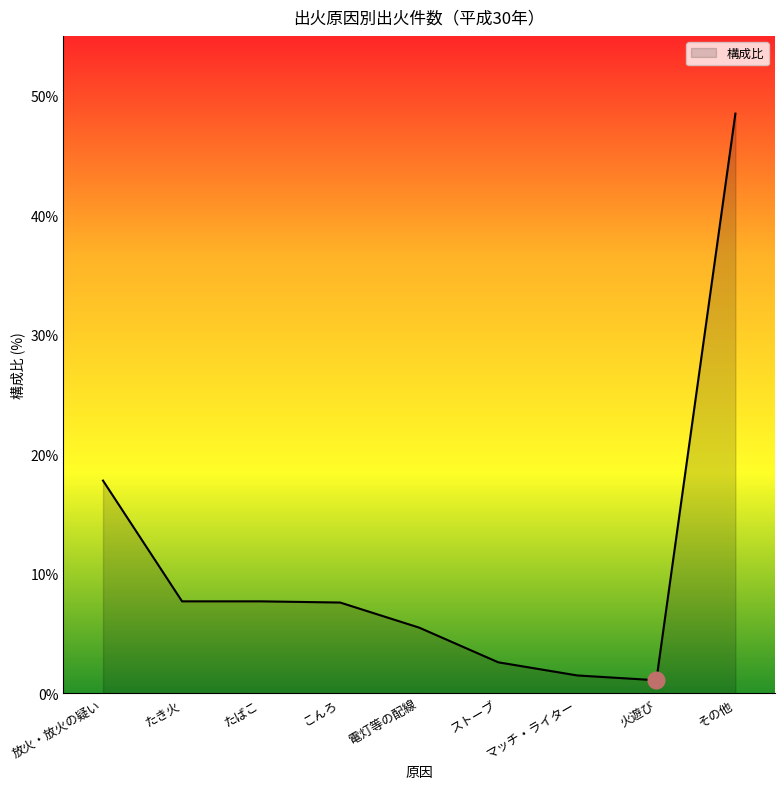

At which category does the chart reach its peak across all series?

その他